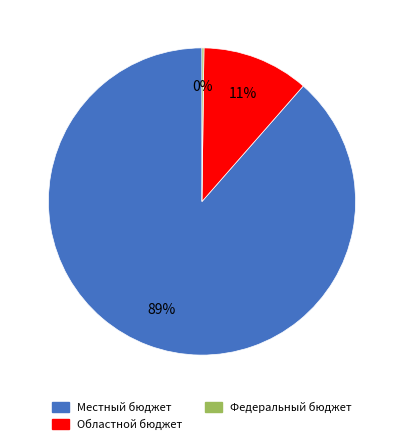

What is the largest slice in the pie chart?

Местный бюджет